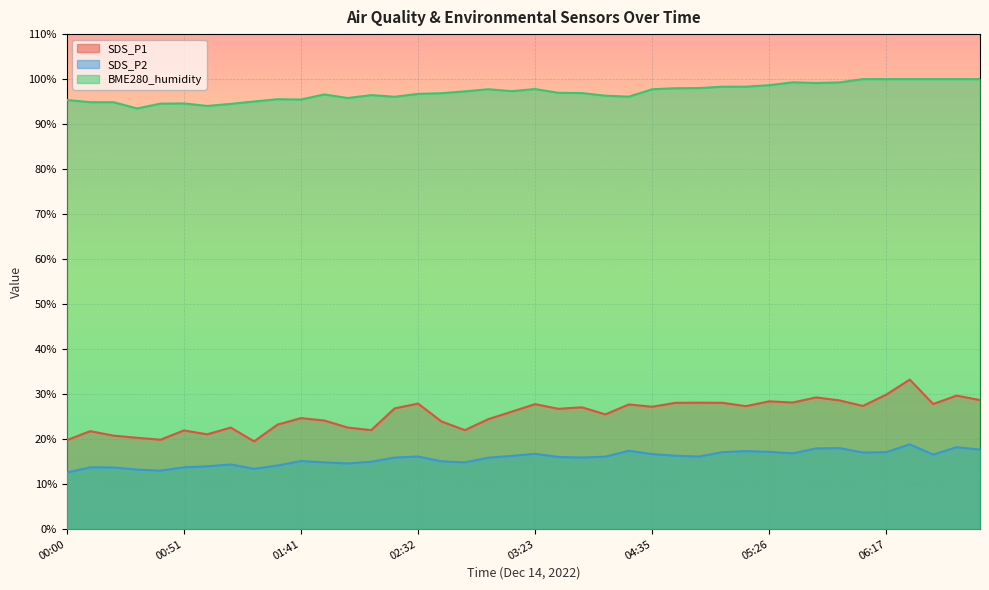

Between 03:44 and 01:51, which is larger?

03:44